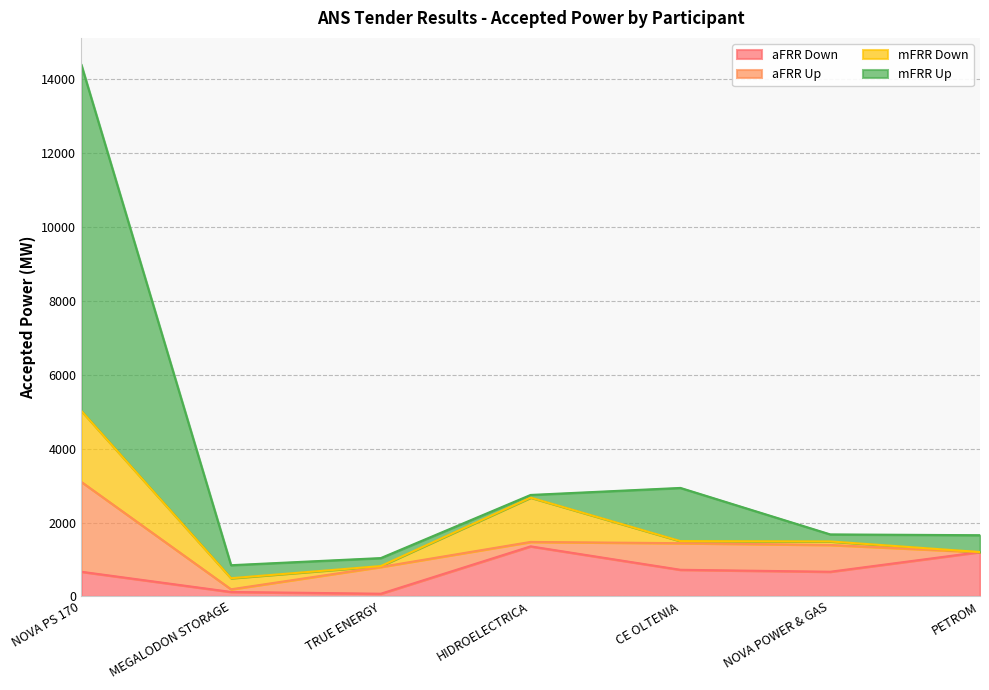

What are all the series names shown in the legend?

aFRR Down, aFRR Up, mFRR Down, mFRR Up